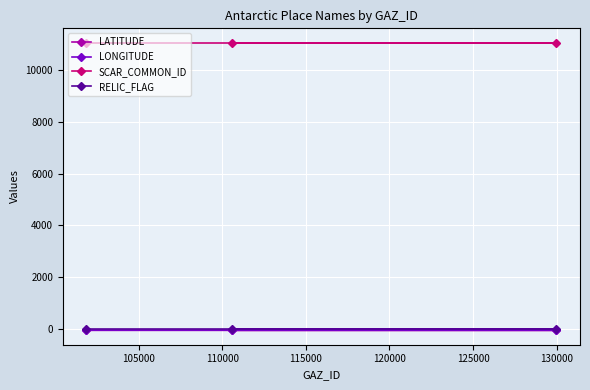

What are all the series names shown in the legend?

LATITUDE, LONGITUDE, SCAR_COMMON_ID, RELIC_FLAG